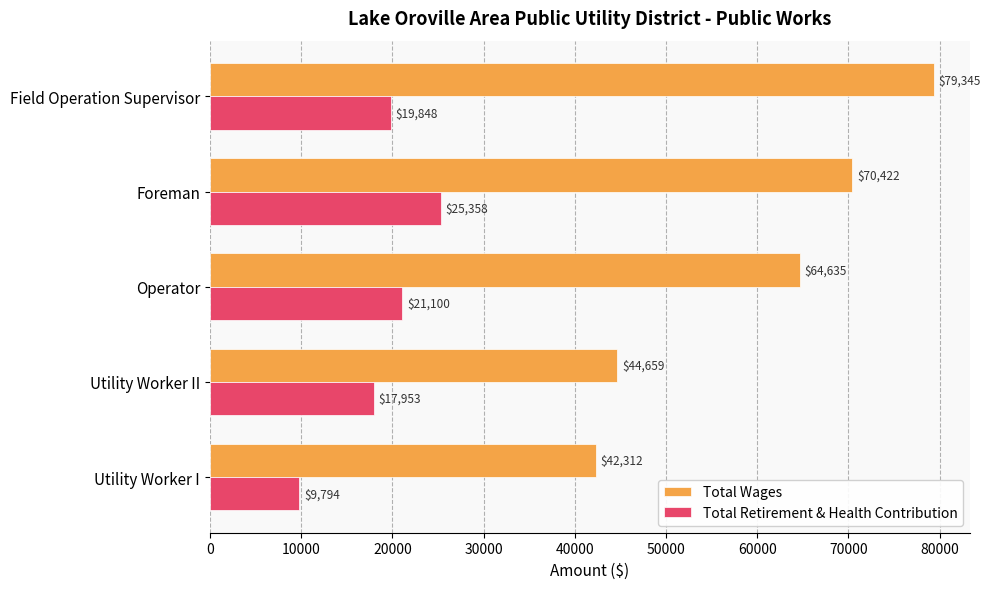

At which category is the sum across all series the highest?

Field Operation Supervisor